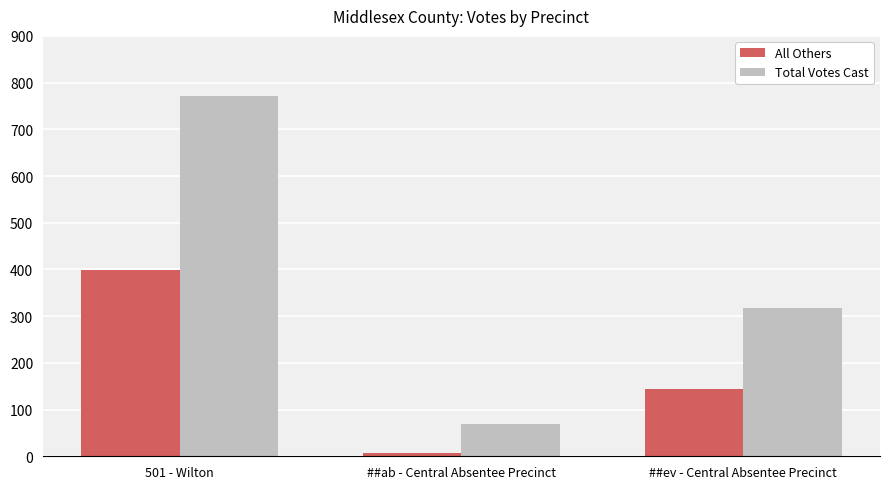

Between 501 - Wilton and ##ab - Central Absentee Precinct, which series saw the biggest shift?

Total Votes Cast